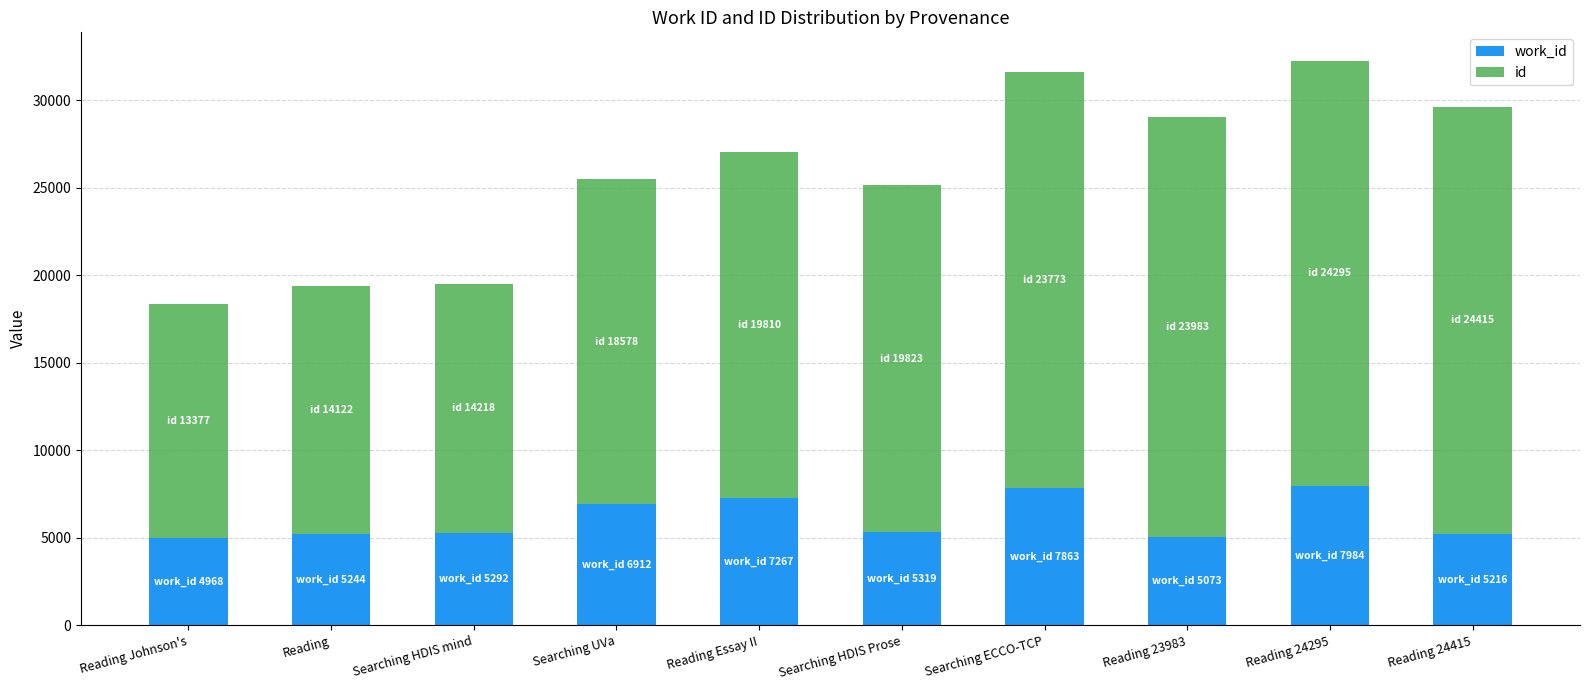

At which label is work_id closest to 6476?

Searching UVa